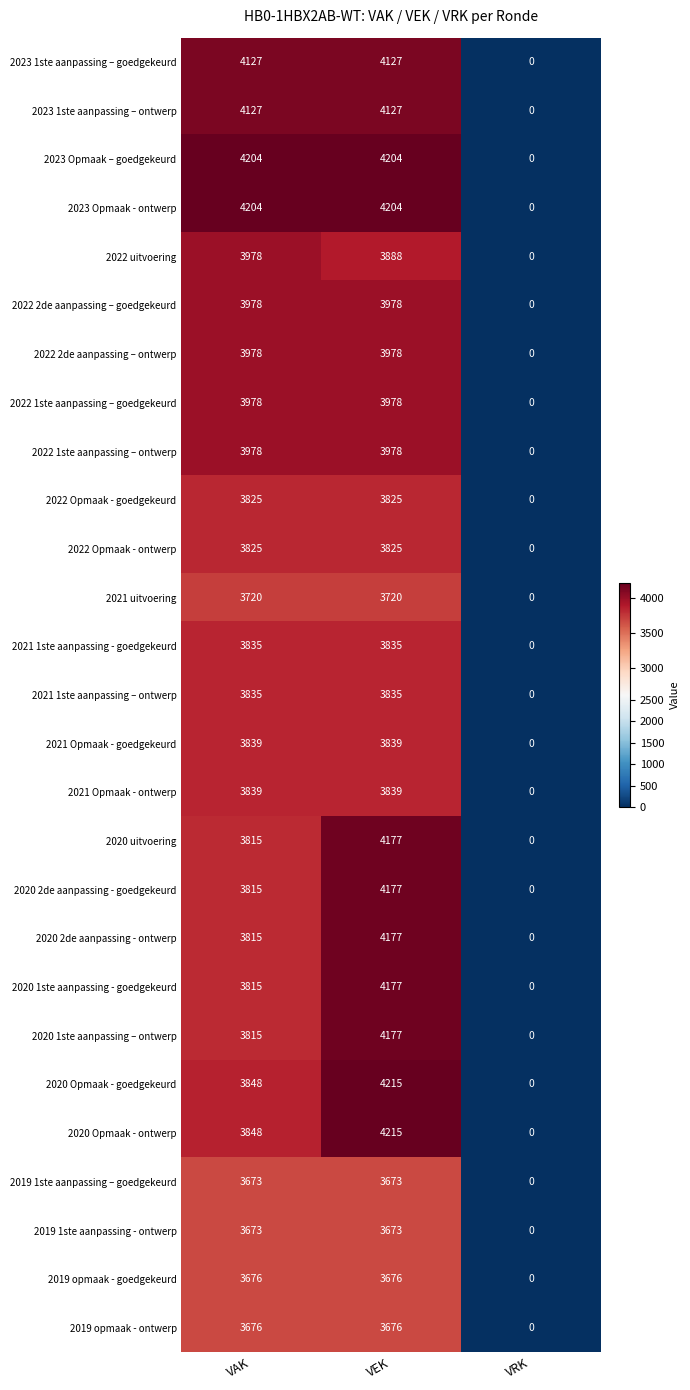

Count the number of categories in the chart.

3